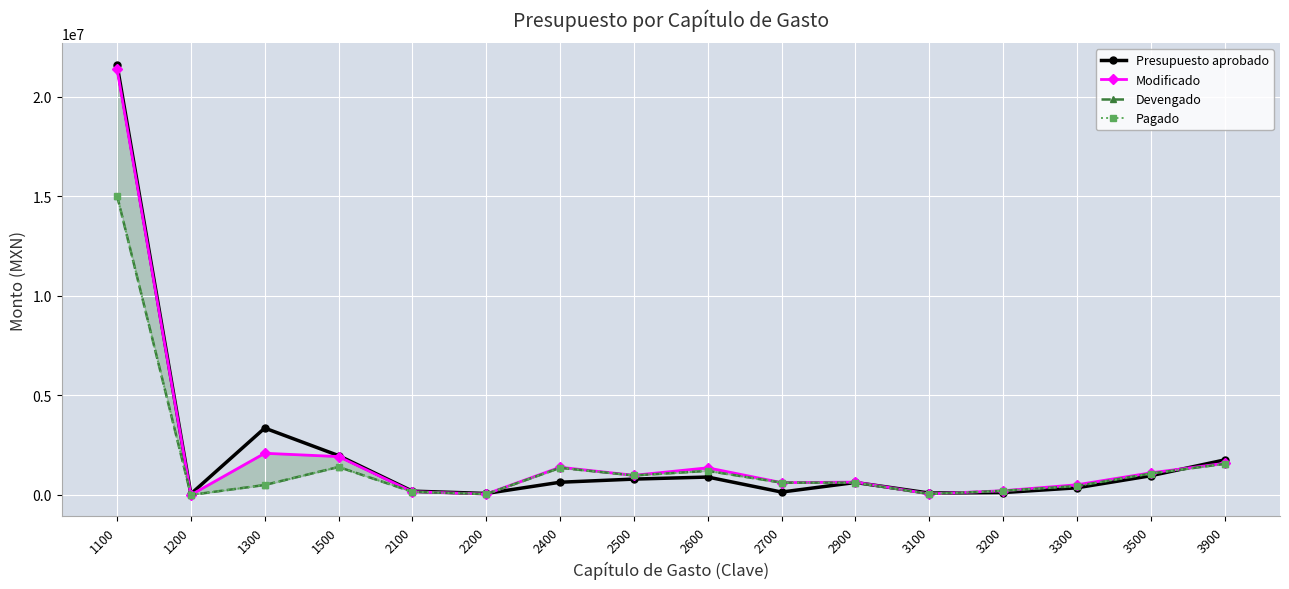

List the labels in order of Presupuesto aprobado value, largest first.

1100, 1300, 1500, 3900, 3500, 2600, 2500, 2400, 2900, 3300, 2100, 2700, 3200, 3100, 2200, 1200